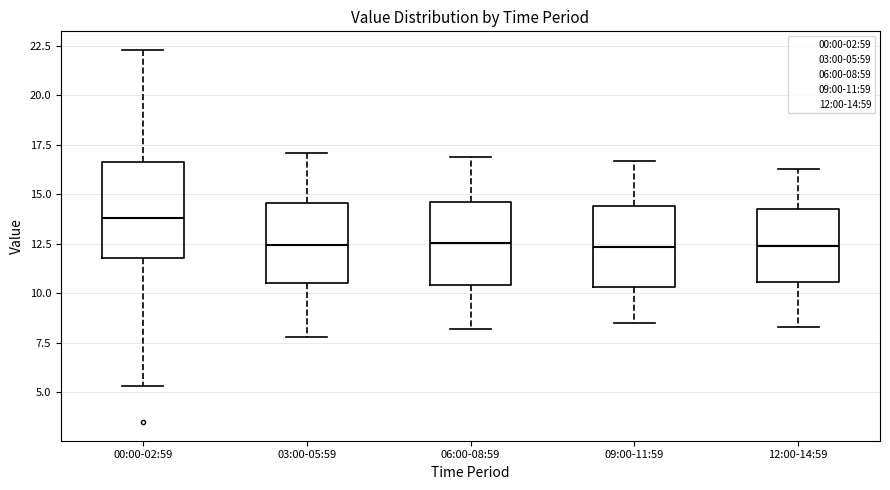

Reading left to right, read every box against the y-axis: the position of its median line, the range the box covers, and the ends of its whiskers. The values are not printed on the chart, so give them approximately, as read against the axis.

00:00-02:59: median 14.0, box 12.0 to 16.5, whiskers 5.5 to 22.5
03:00-05:59: median 12.5, box 10.5 to 14.5, whiskers 8.0 to 17.0
06:00-08:59: median 12.5, box 10.5 to 14.5, whiskers 8.0 to 17.0
09:00-11:59: median 12.5, box 10.5 to 14.5, whiskers 8.5 to 16.5
12:00-14:59: median 12.5, box 10.5 to 14.5, whiskers 8.5 to 16.5